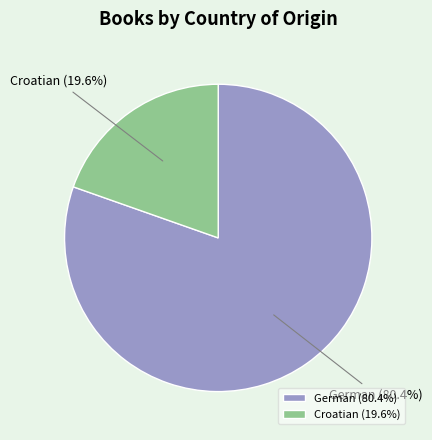

To the nearest percent, what is the combined percentage of German and Croatian?

100%